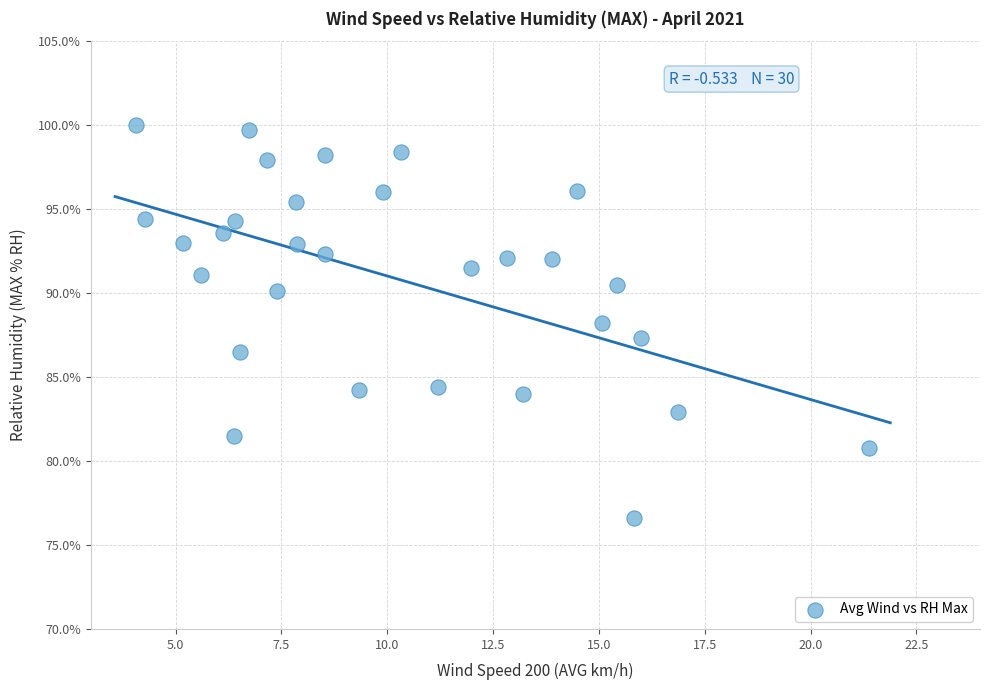

What is the range of X values (max minus min)?

17.3